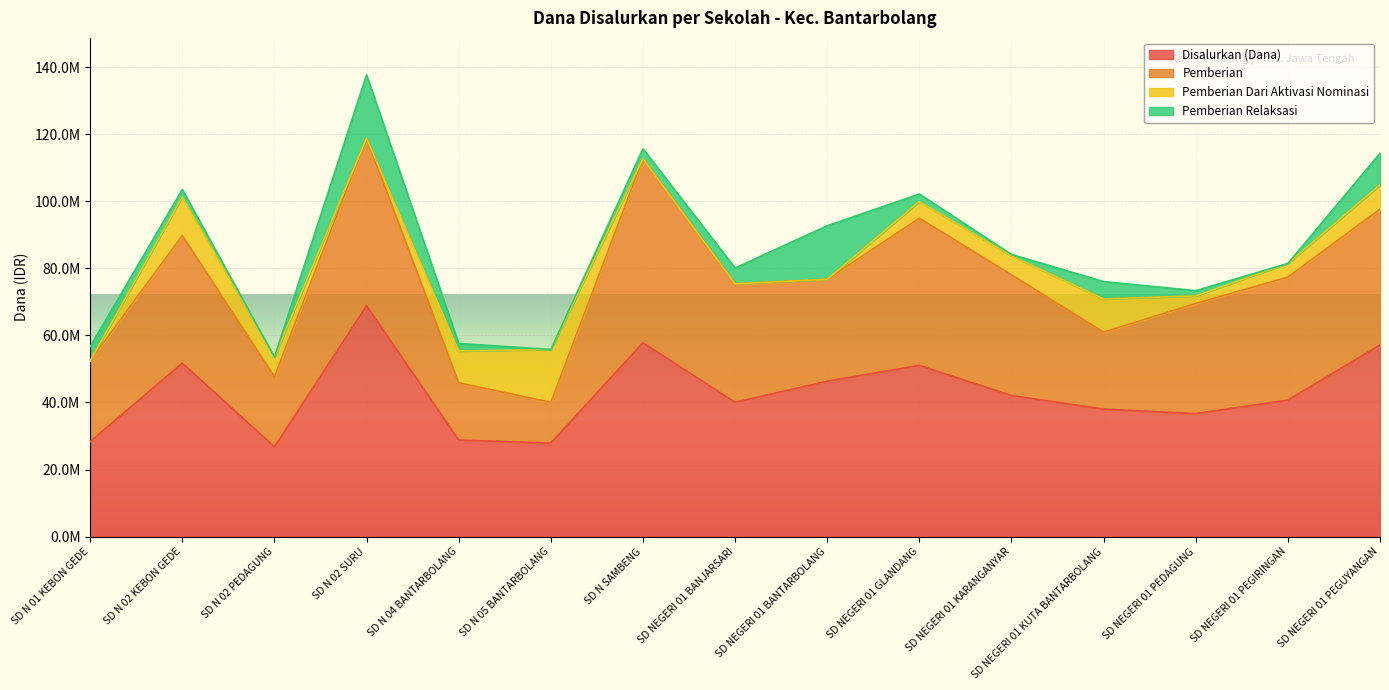

How many distinct data groups are displayed?

4